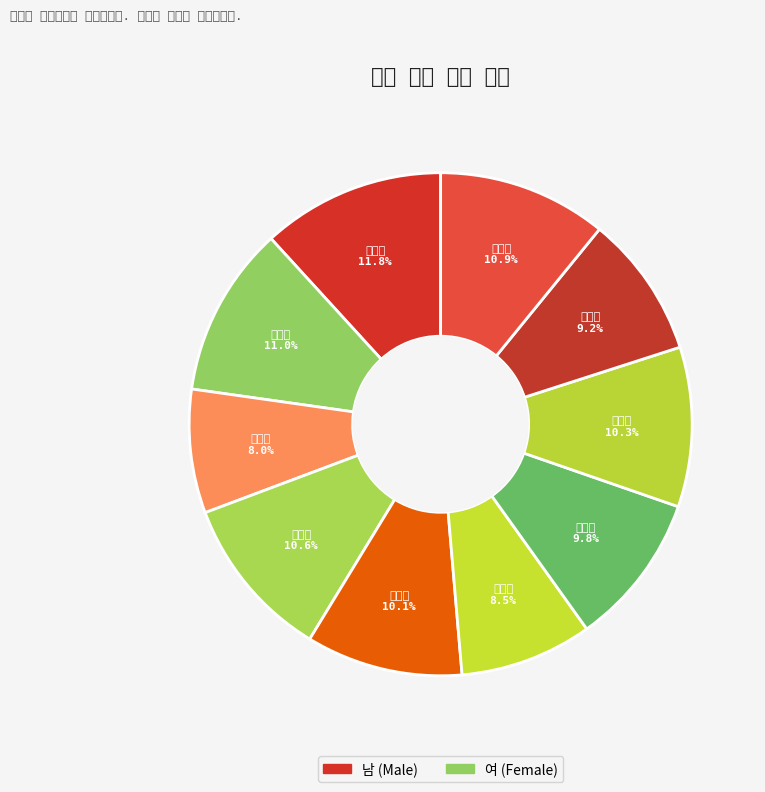

Do 이하늘 and 하숙인 together represent more than half of the pie?

No